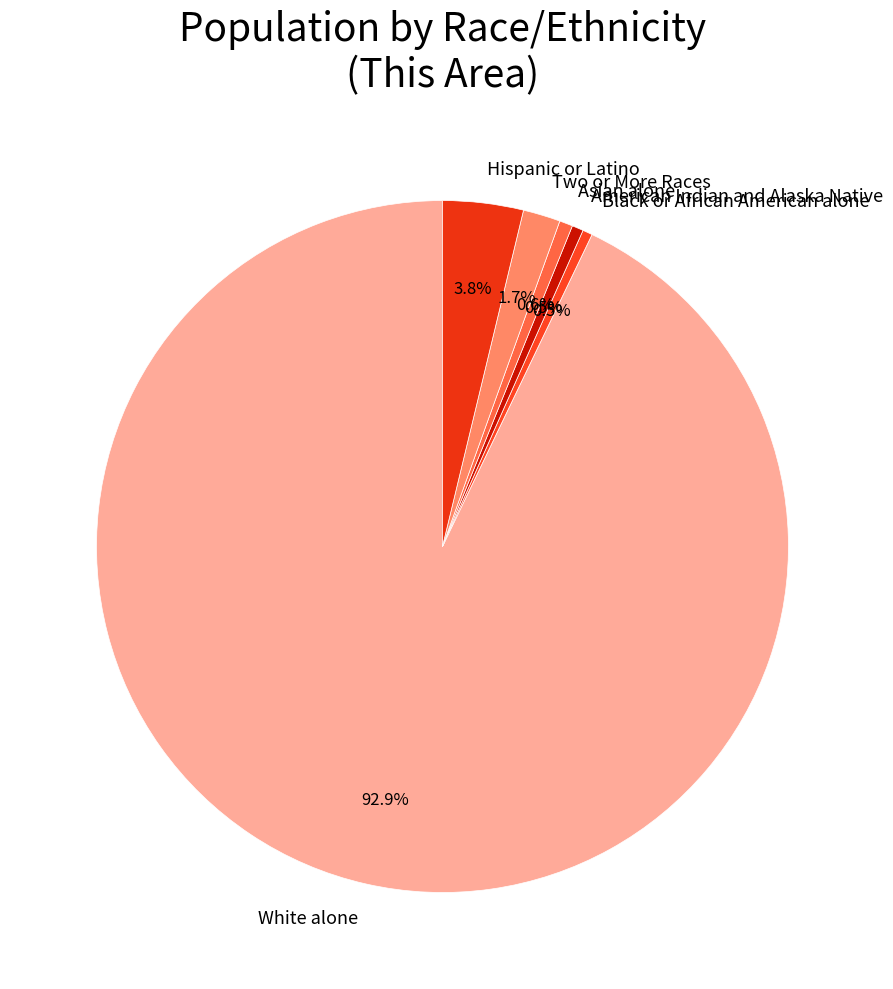

How many segments does this pie chart have?

6